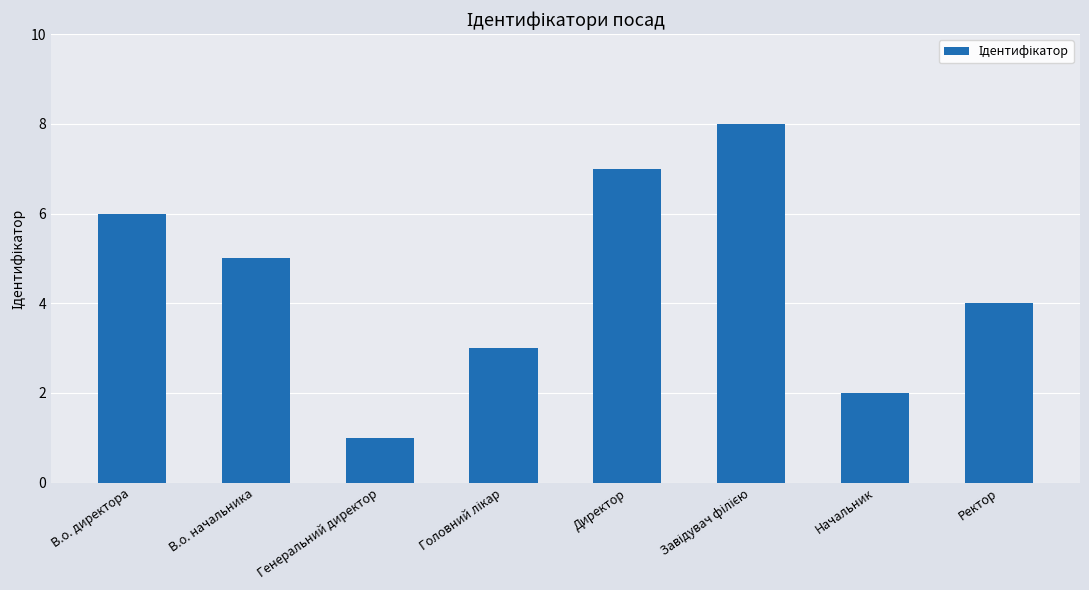

Where is the data nearest to the value 4?

Ректор